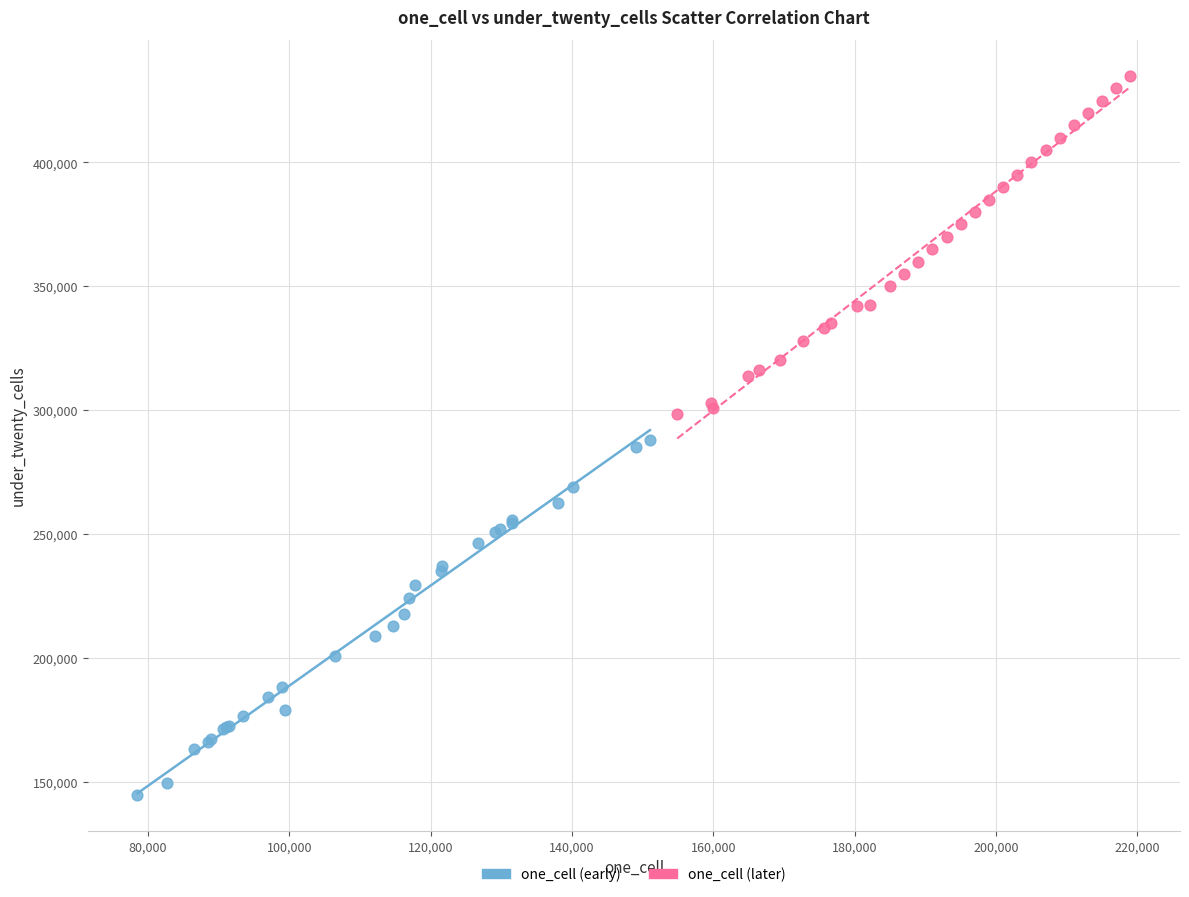

Which series contains the highest Y value?

one_cell (later)